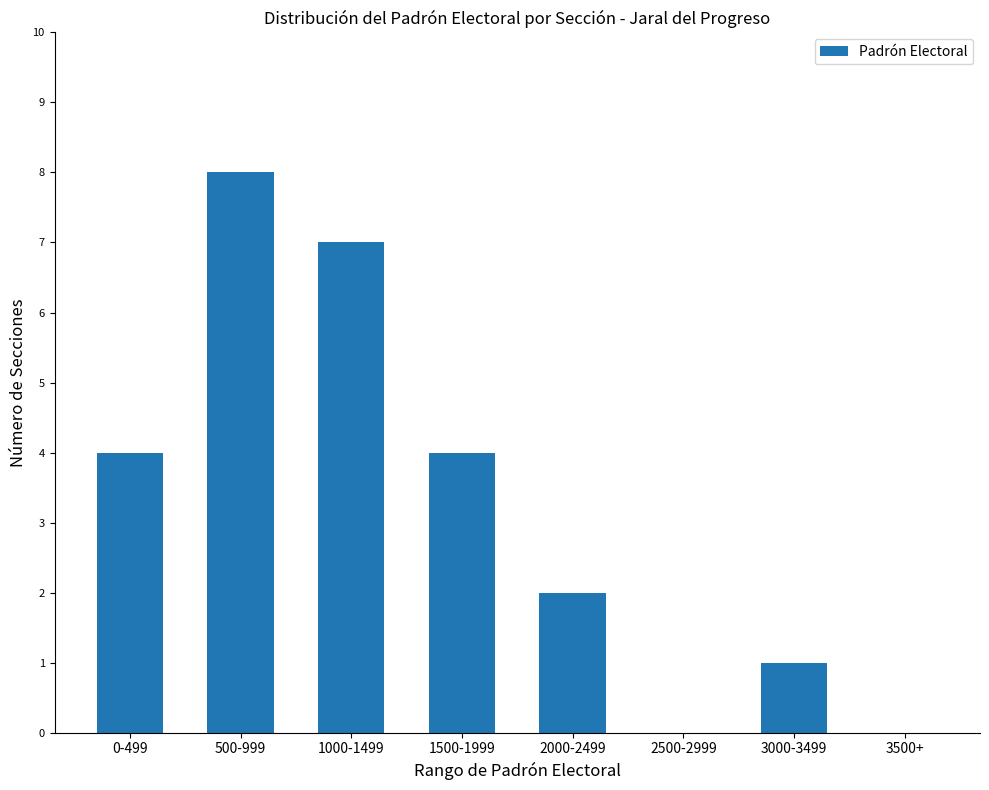

What is the ratio of the value at 1500-1999 to the value at 500-999?

0.5